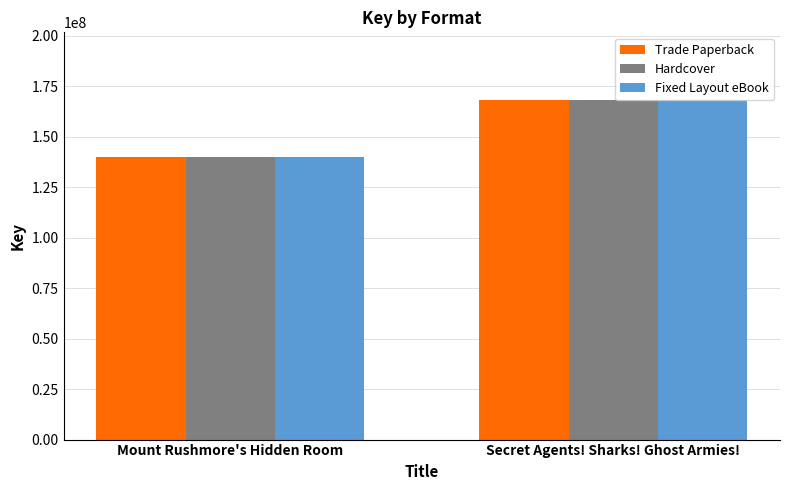

Is the value of Trade Paperback at Secret Agents! Sharks! Ghost Armies! greater than the value of Hardcover at Mount Rushmore's Hidden Room?

Yes